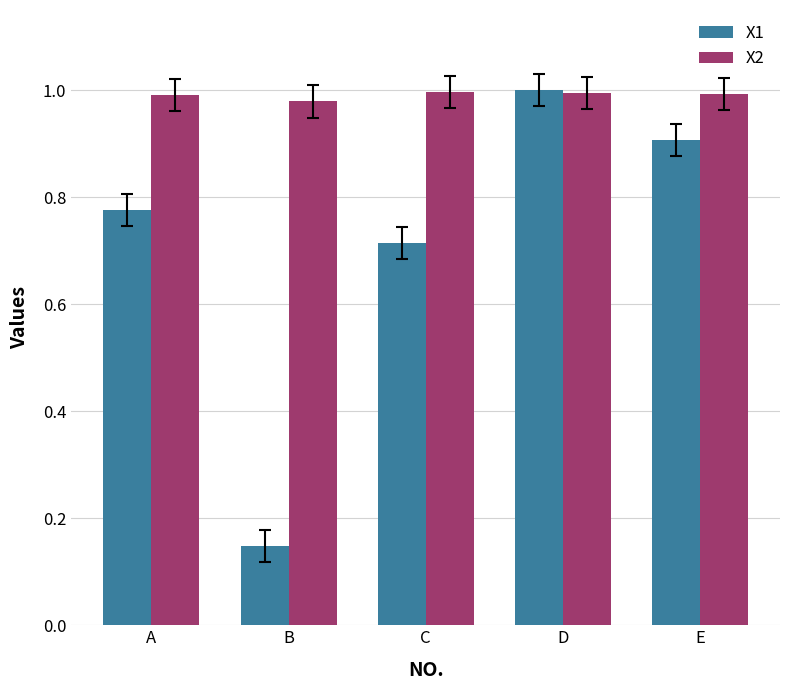

At which category is the sum across all series the highest?

D